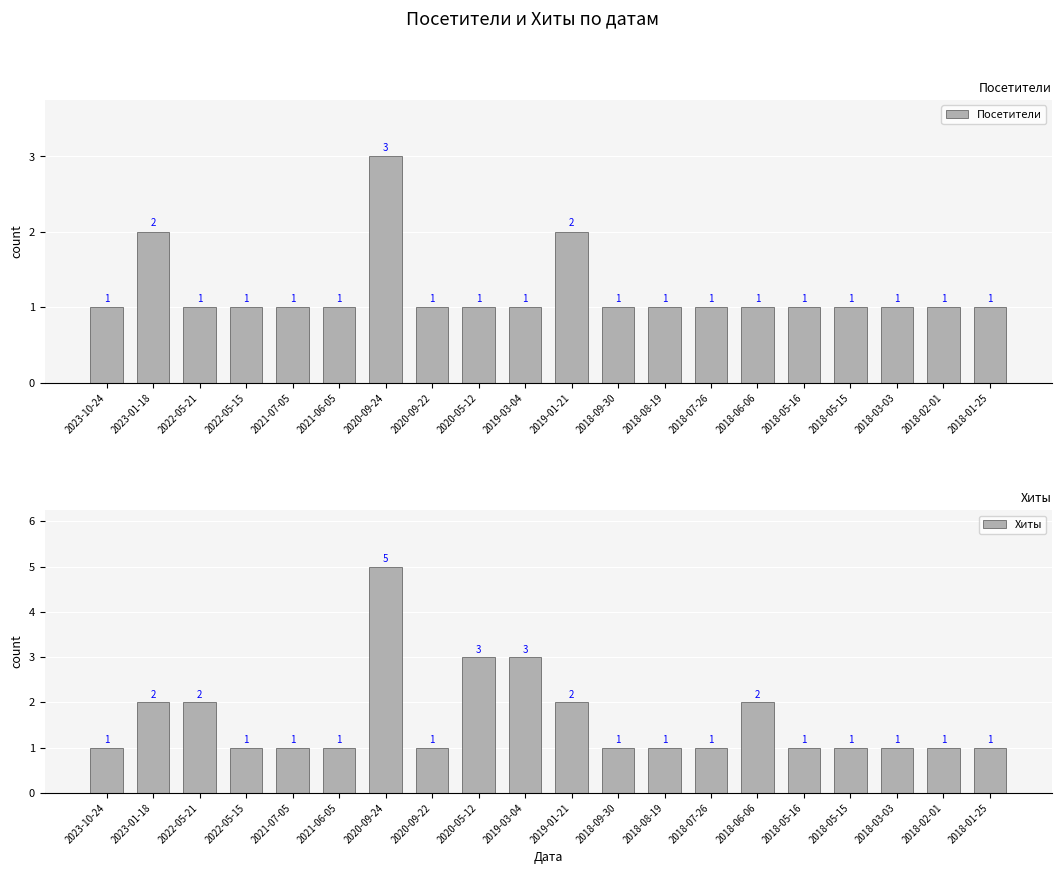

Which category has the highest value in the Хиты series?

2020-09-24